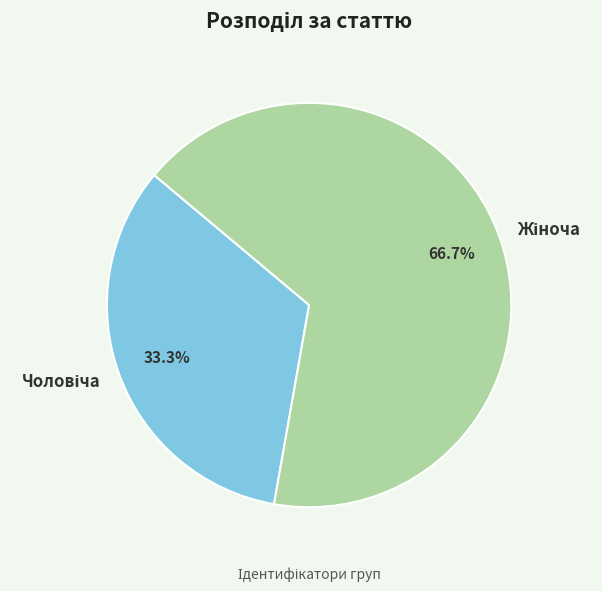

Is there a majority slice in this chart?

Yes